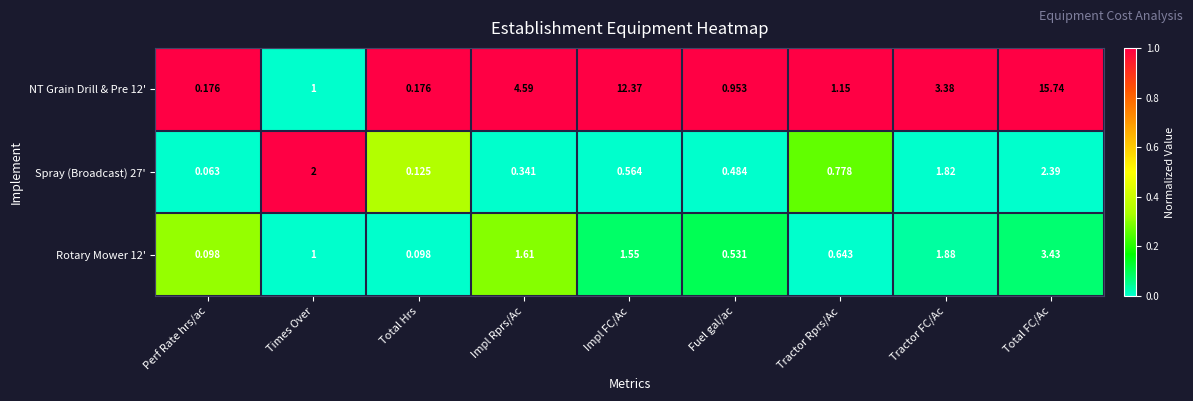

Where is Rotary Mower 12' nearest to the value 1?

Times Over